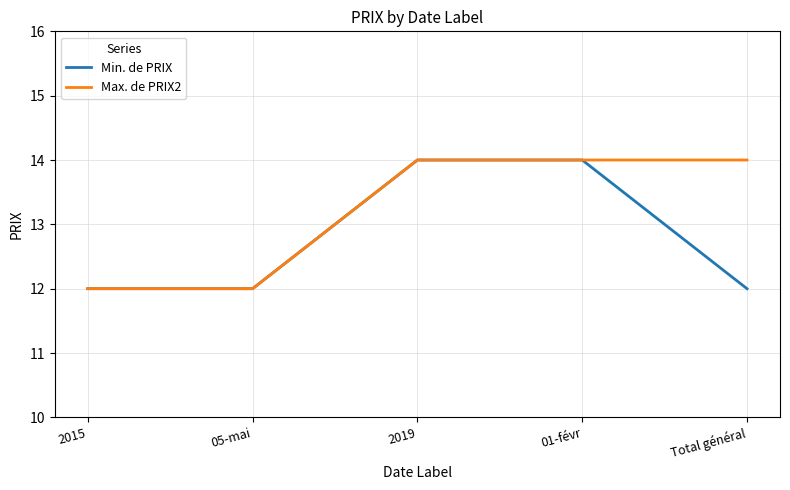

Rank the series at Total général from lowest to highest value.

Min. de PRIX, Max. de PRIX2